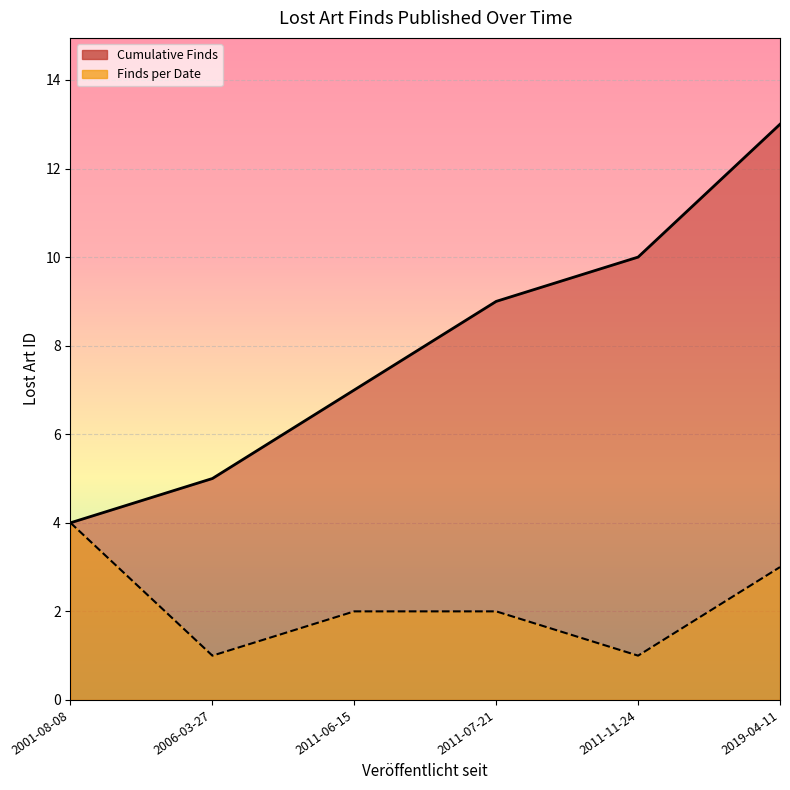

True or false: Finds per Date has more than 1 interior local peaks.

False